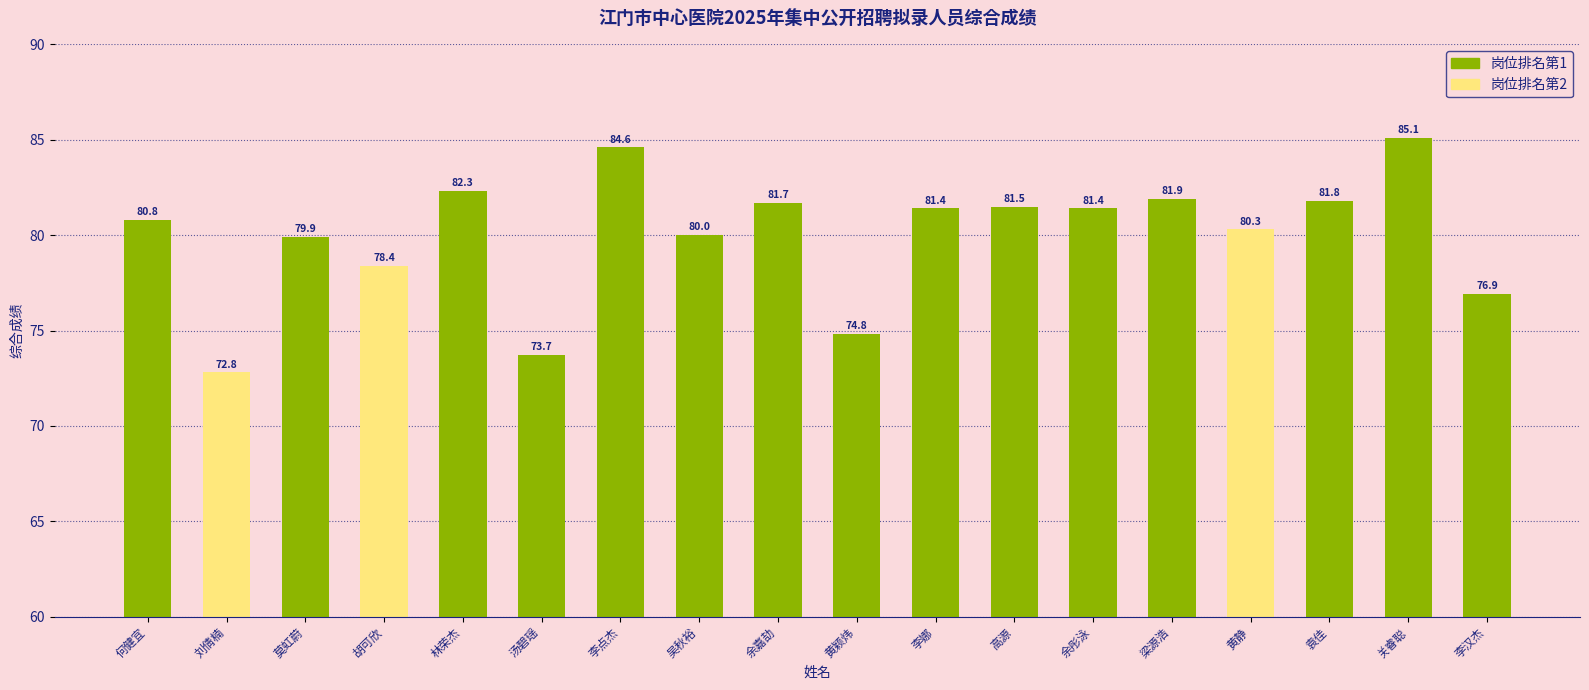

What is the value of the 2nd bar from the left?

72.8